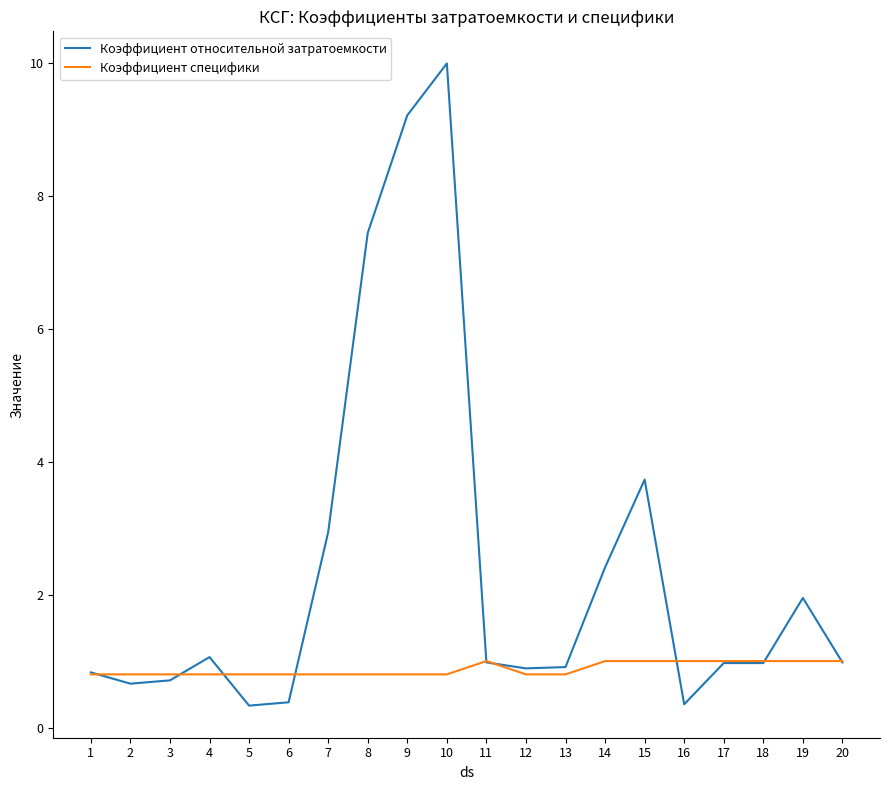

Rank the series by their average value, from lowest to highest.

Коэффициент специфики, Коэффициент относительной затратоемкости